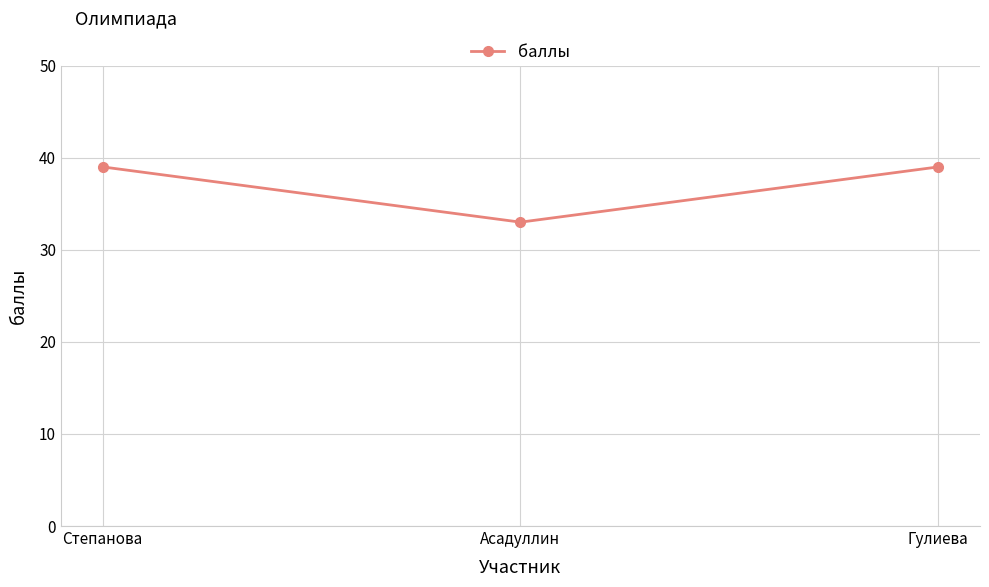

True or false: the data shows 22 at Степанова.

False